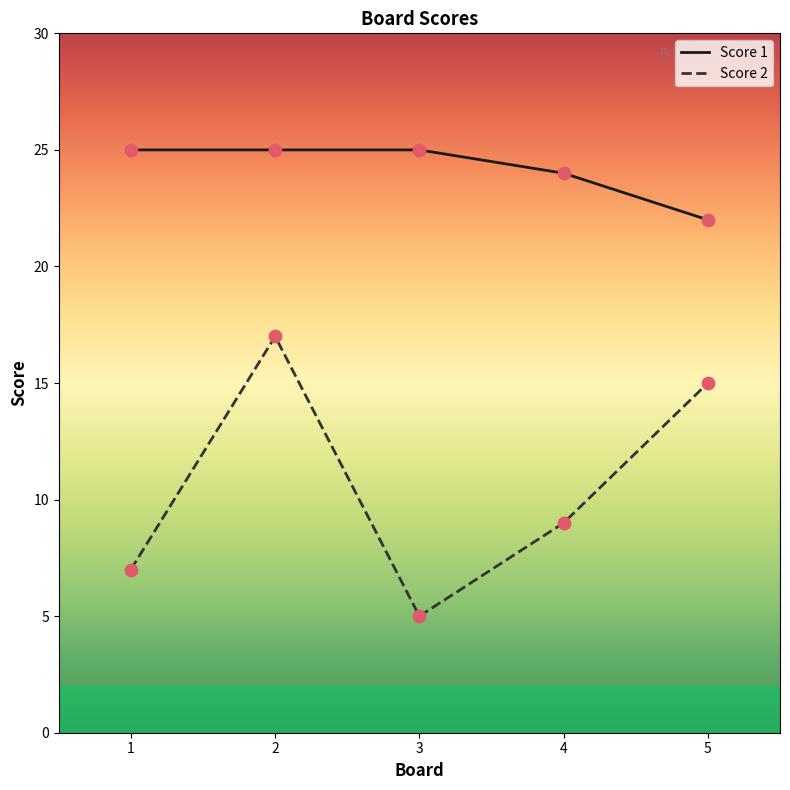

At which category is the sum across all series the highest?

2